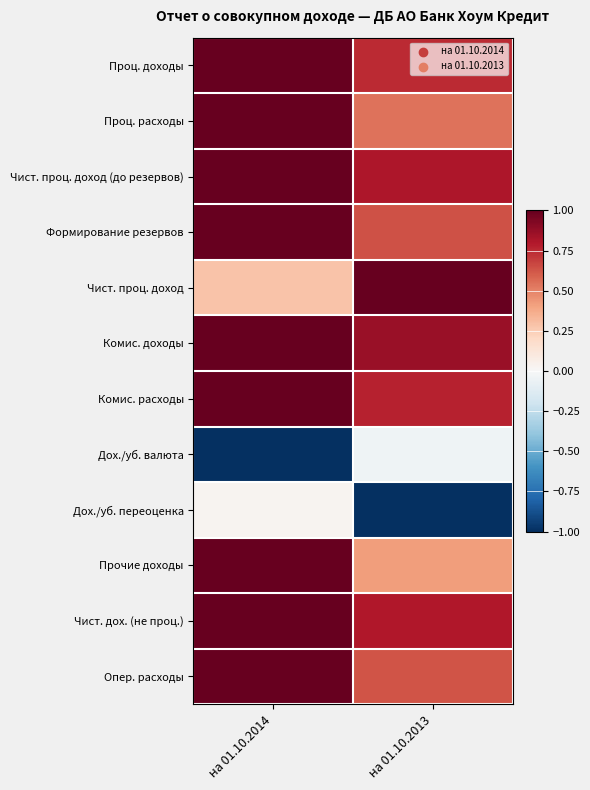

At how many categories does at least one series exceed 0?

2